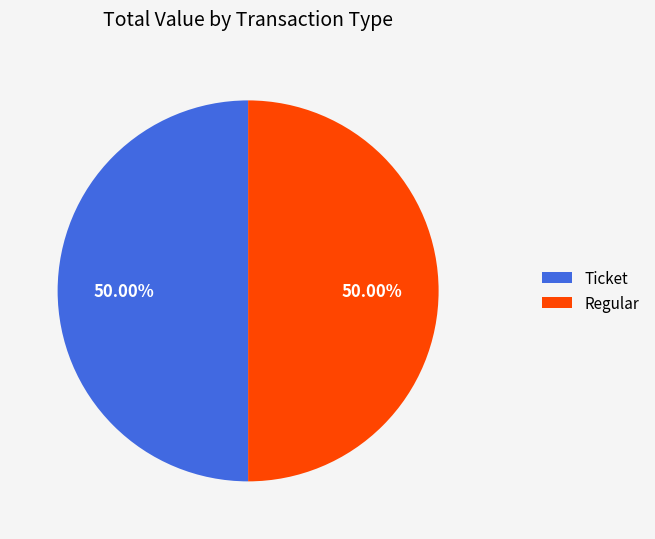

How many segments does this pie chart have?

2